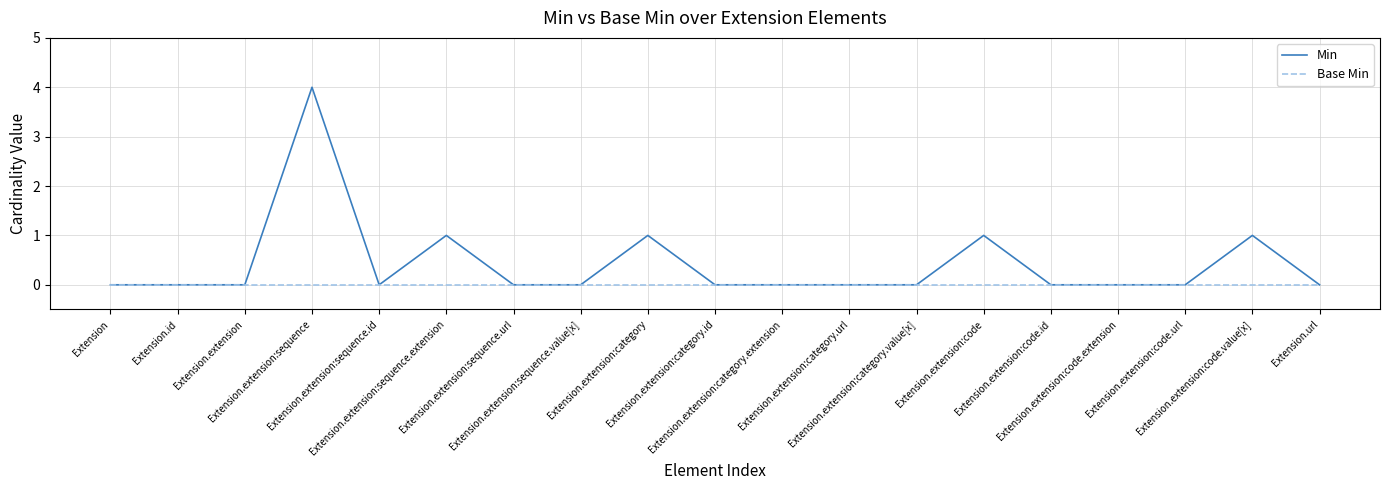

Which series has the widest spread of values?

Min